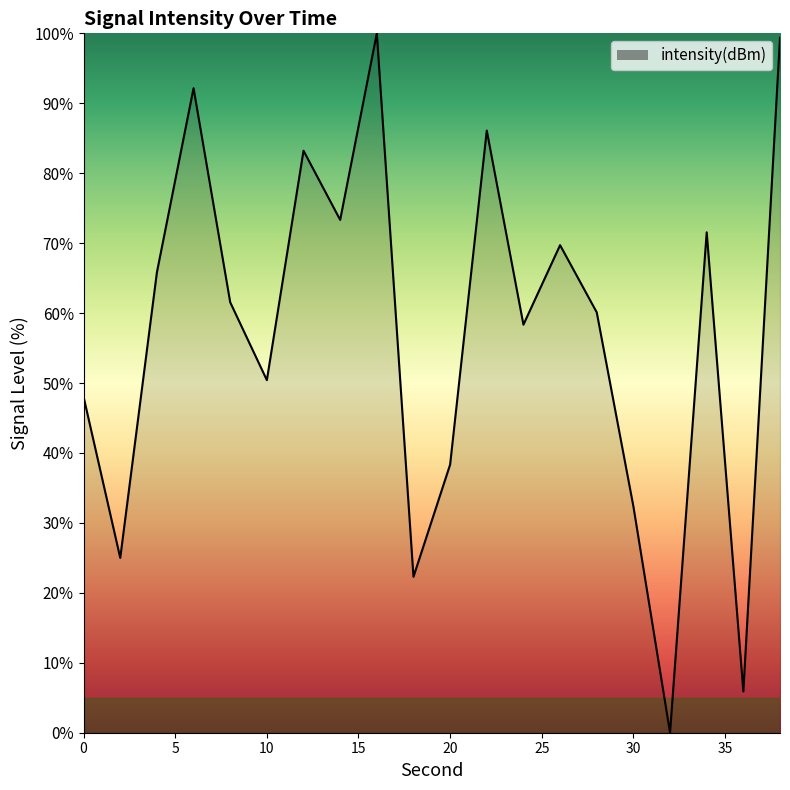

What is the difference between the maximum and minimum values?

100.0